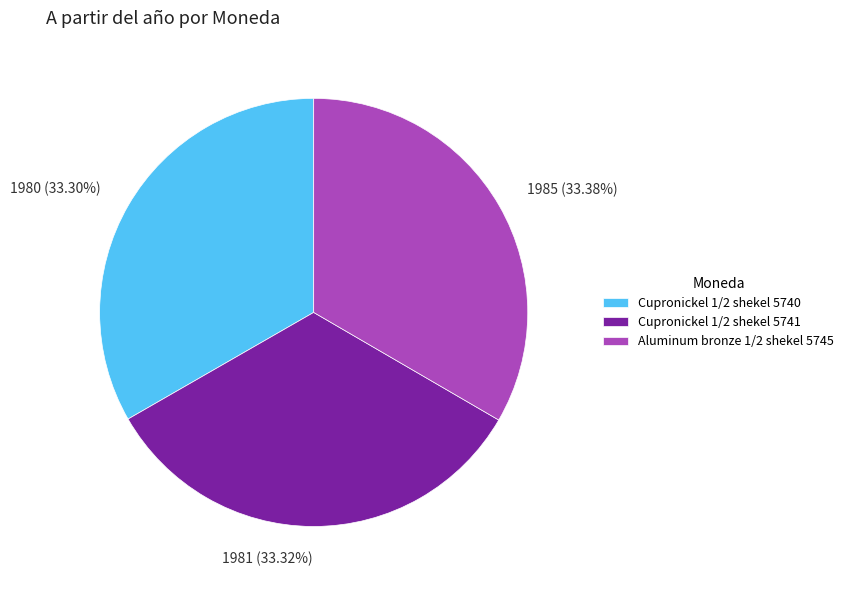

What is the ratio of the value at 1980 (33.30%) to the value at 1985 (33.38%)?

1.0